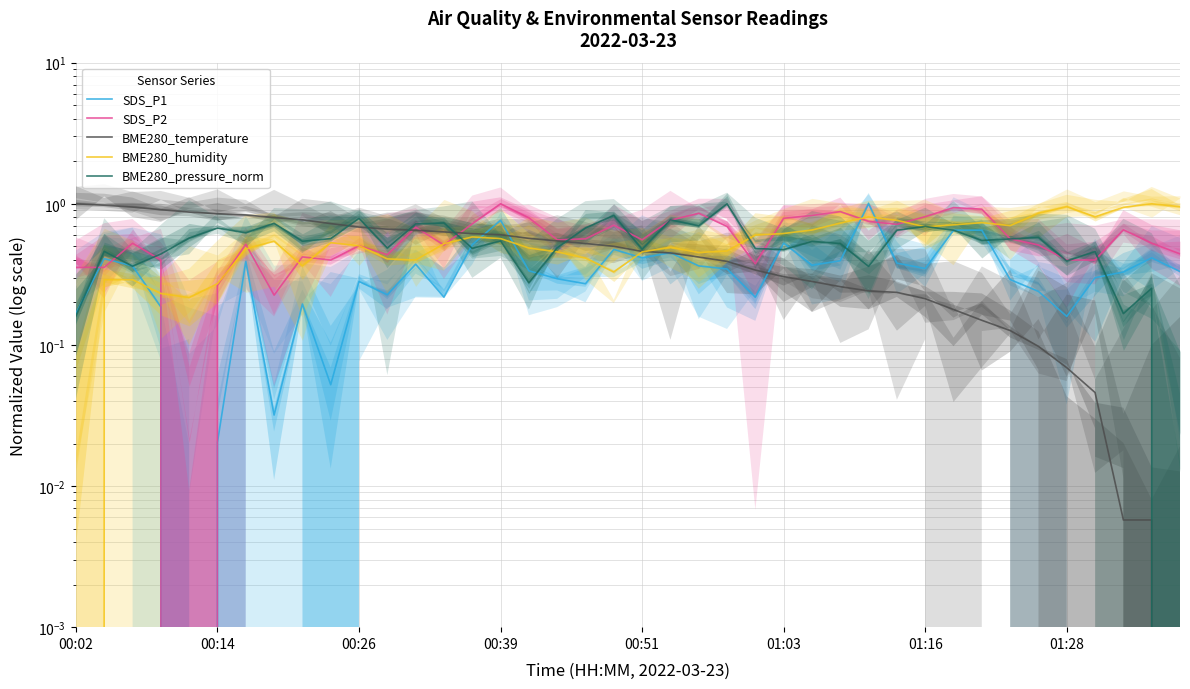

Count the number of data series in this chart.

5